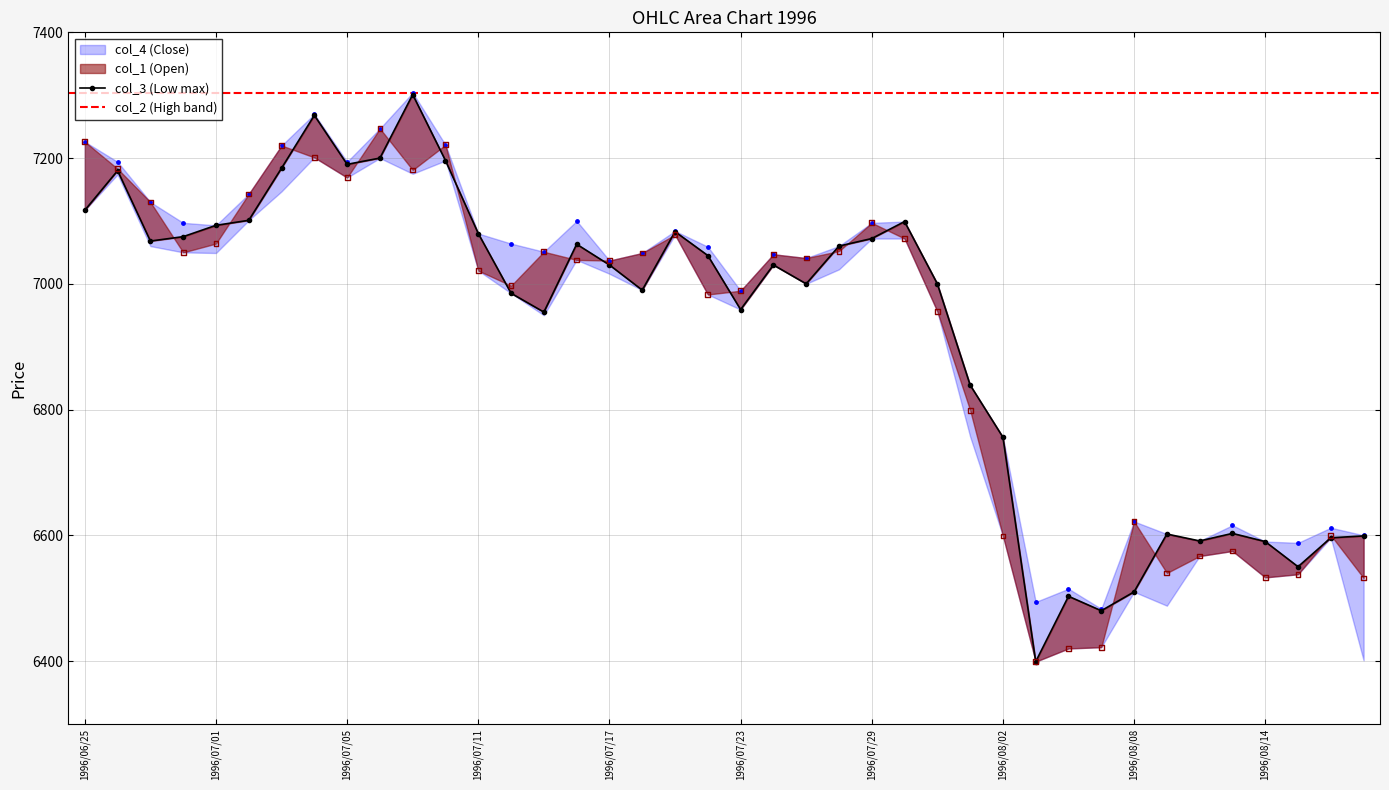

Which series contains the lowest Y value?

col_4